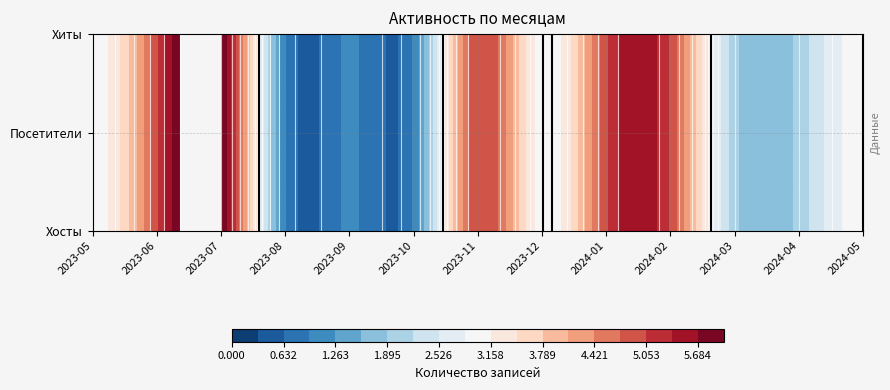

The value of 2023-06 at Хиты is 5. True or false?

True